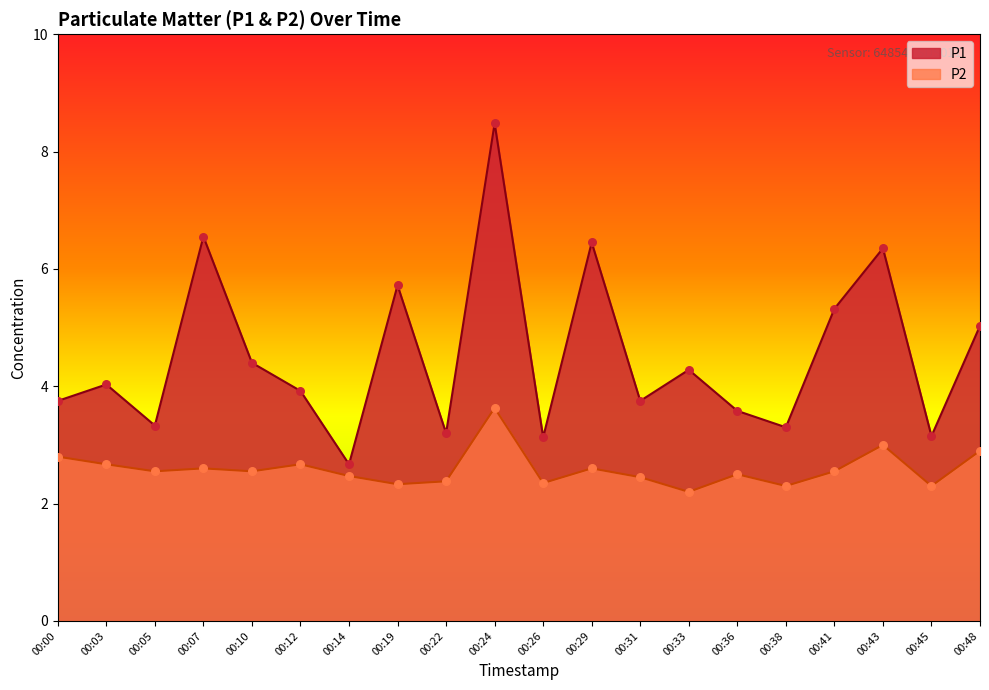

Which series has the largest total across all categories?

P1